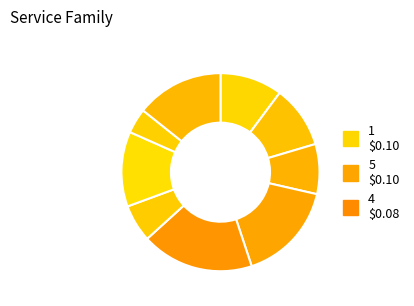

Which slice is the smallest?

2